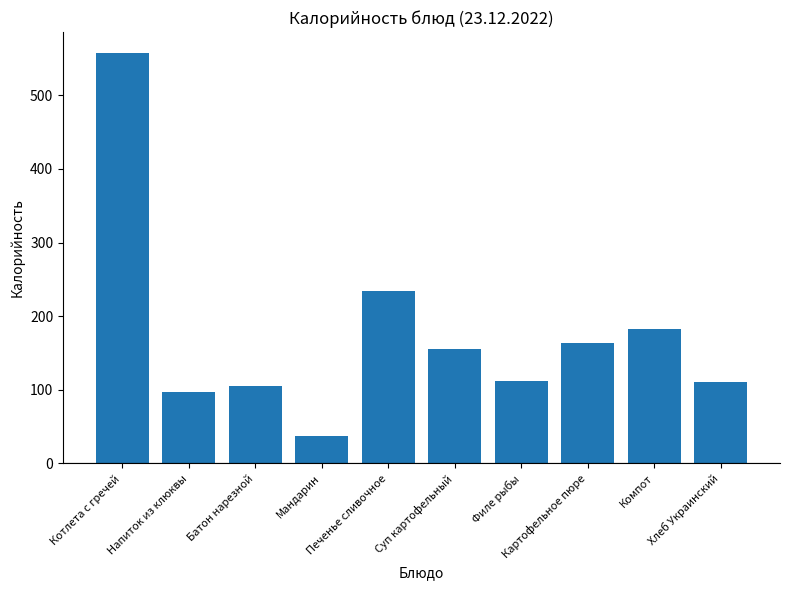

The chart shows a value of 182 at Компот. True or false?

True